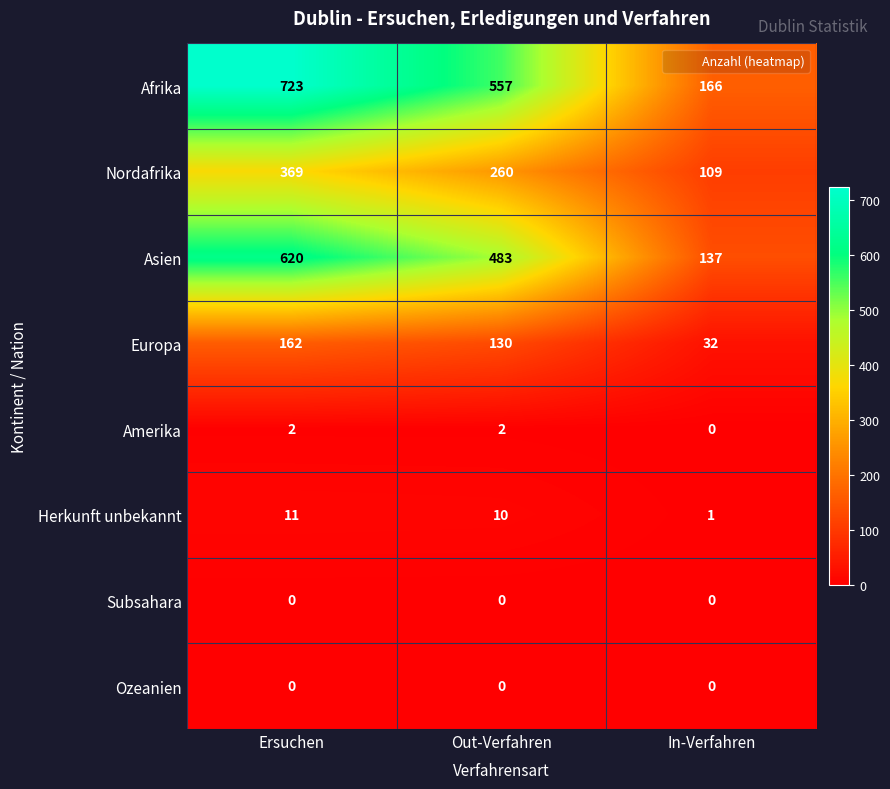

Where does the Asien series first go above 483?

Ersuchen